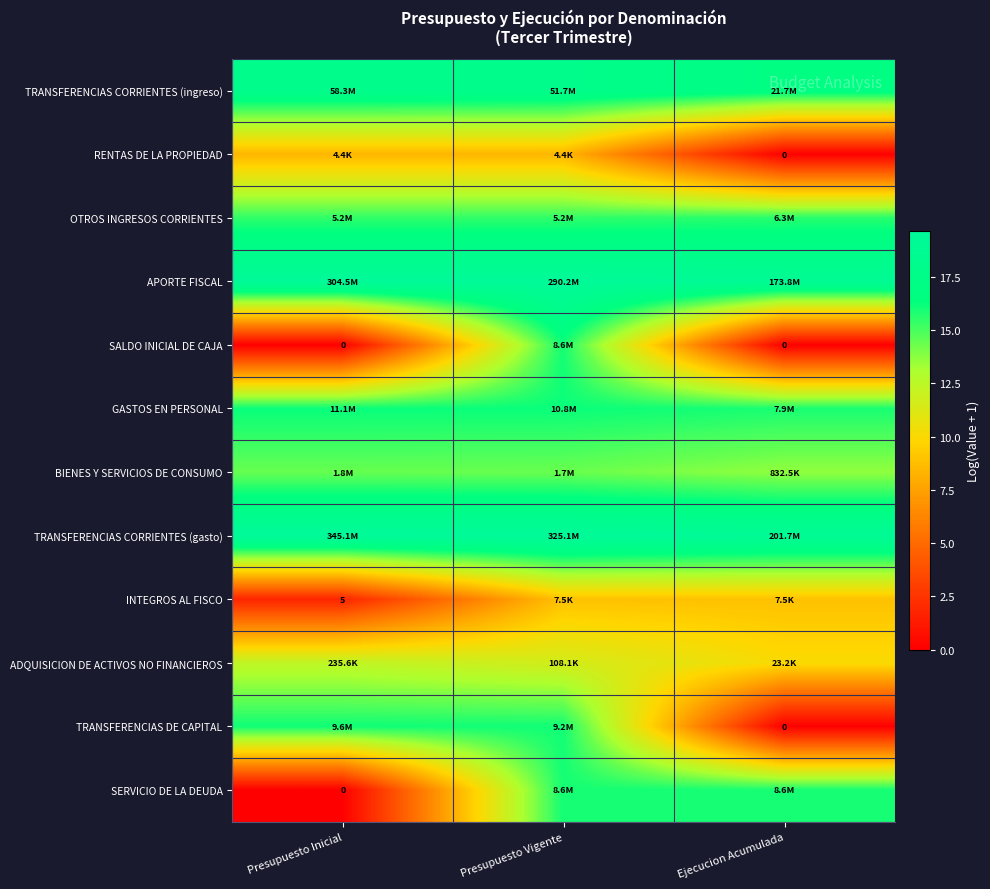

What is the spread (max minus min) of values at Presupuesto Vigente?

11.2